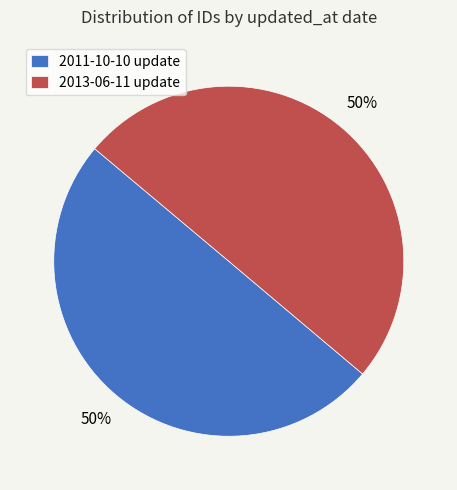

Do 2013-06-11 update and 2011-10-10 update together represent more than half of the pie?

Yes